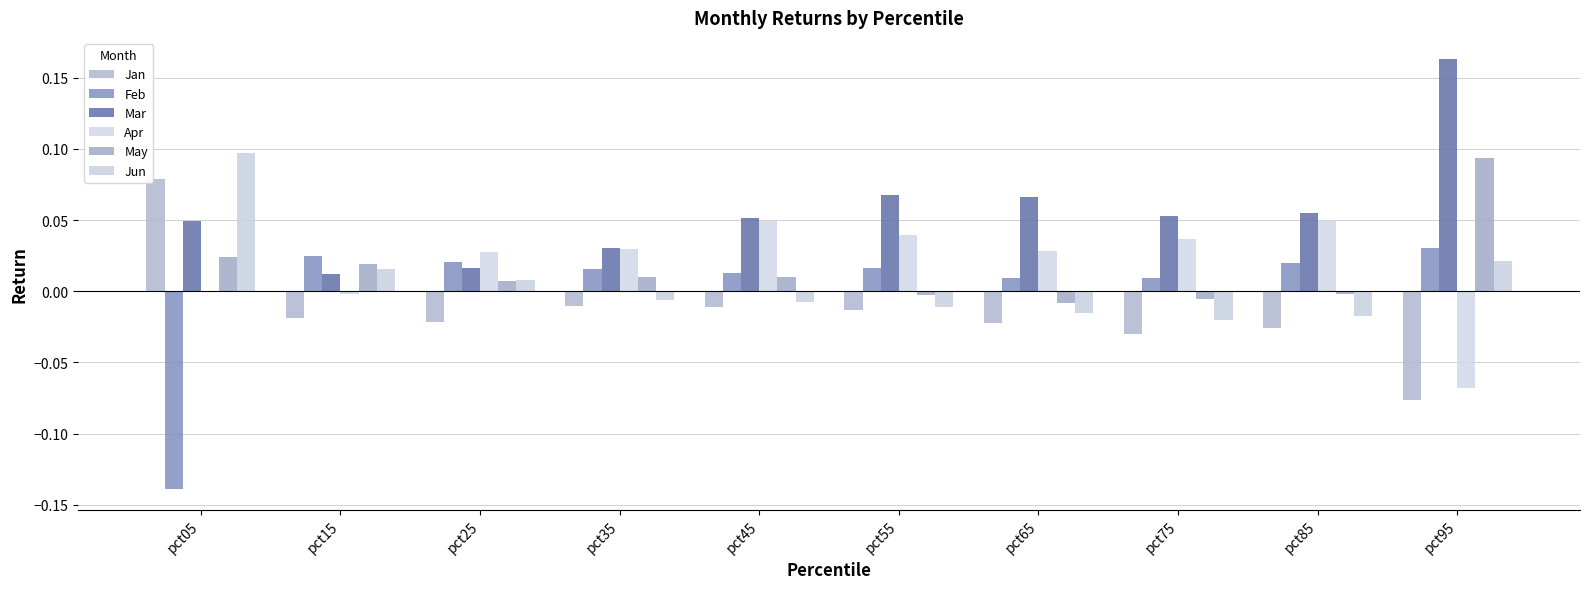

Which has a higher value, pct85 or pct35?

pct35